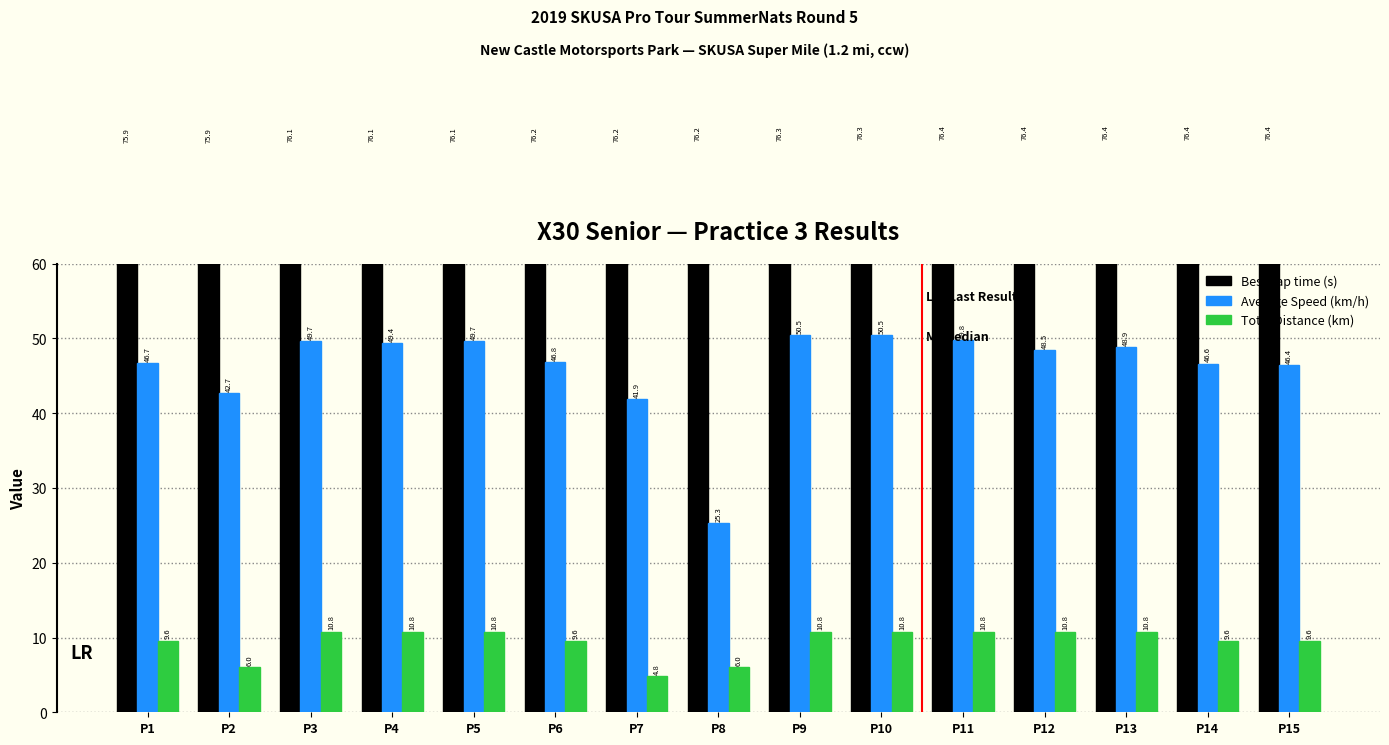

Which series changed the most between P8 and P15?

Average Speed (km/h)